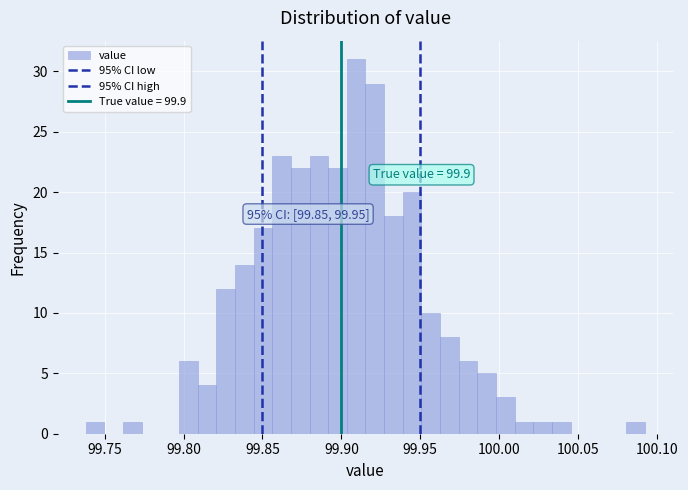

Around what value on the x-axis is the tallest bar? Give the approximate position of its centre, as read against the axis.

99.910